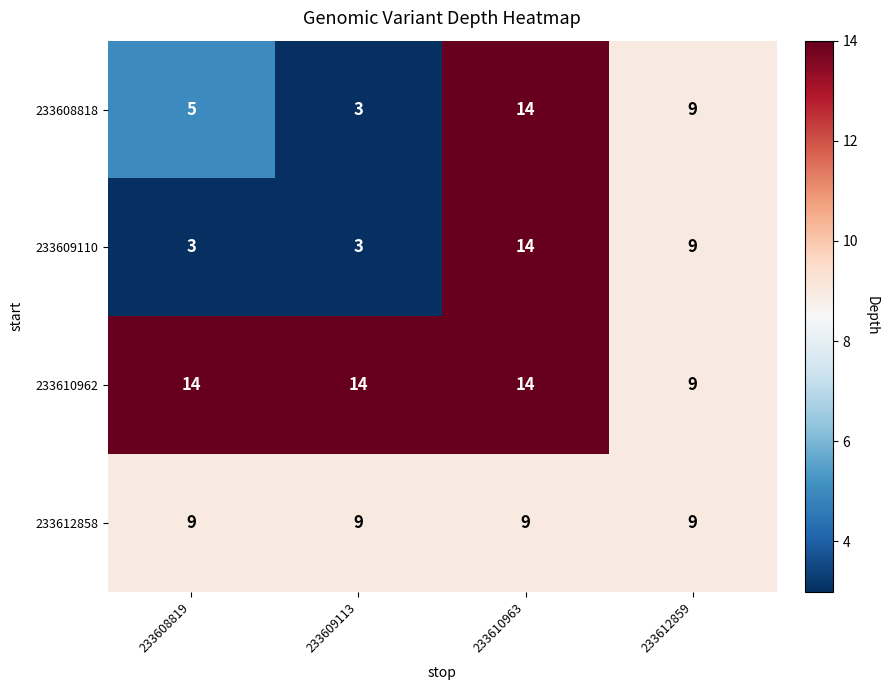

Reading right to left, what are all the values shown in this chart?

233608818: 9	14	3	5
233609110: 9	14	3	3
233610962: 9	14	14	14
233612858: 9	9	9	9